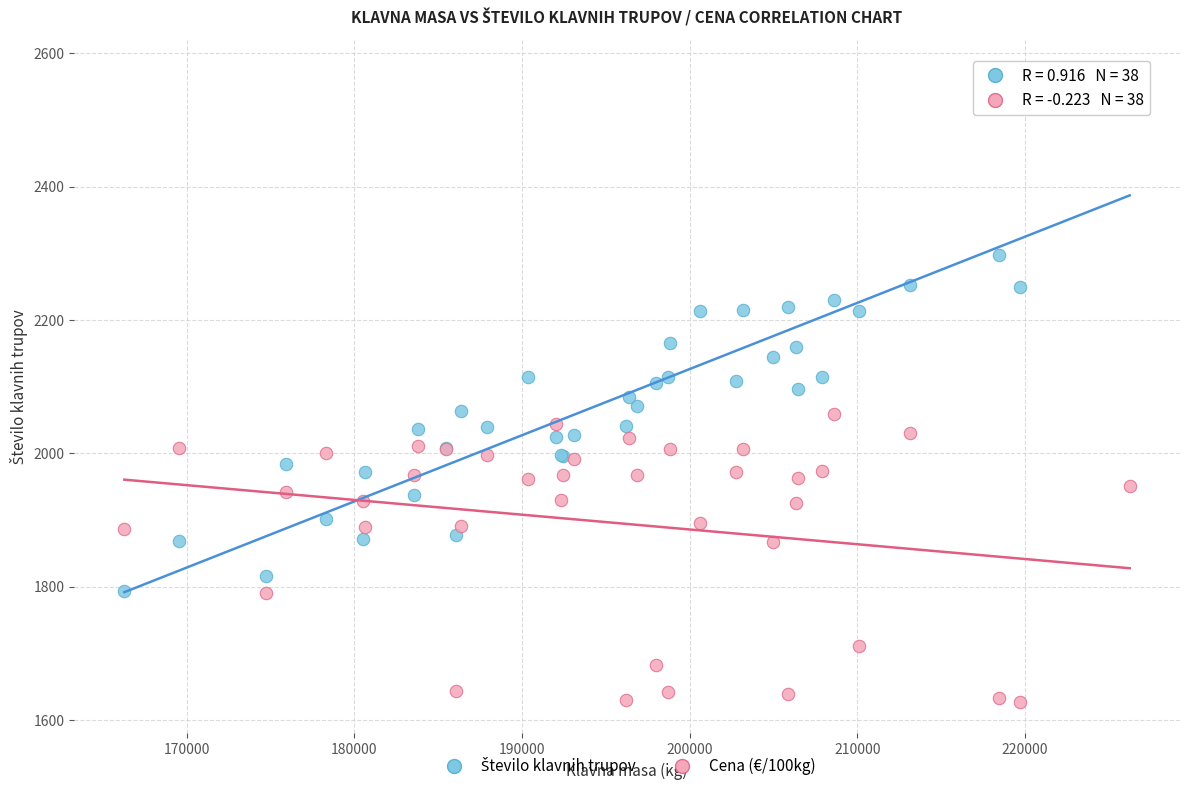

What is the X range (max minus min) for the scatter plot?

59947.0